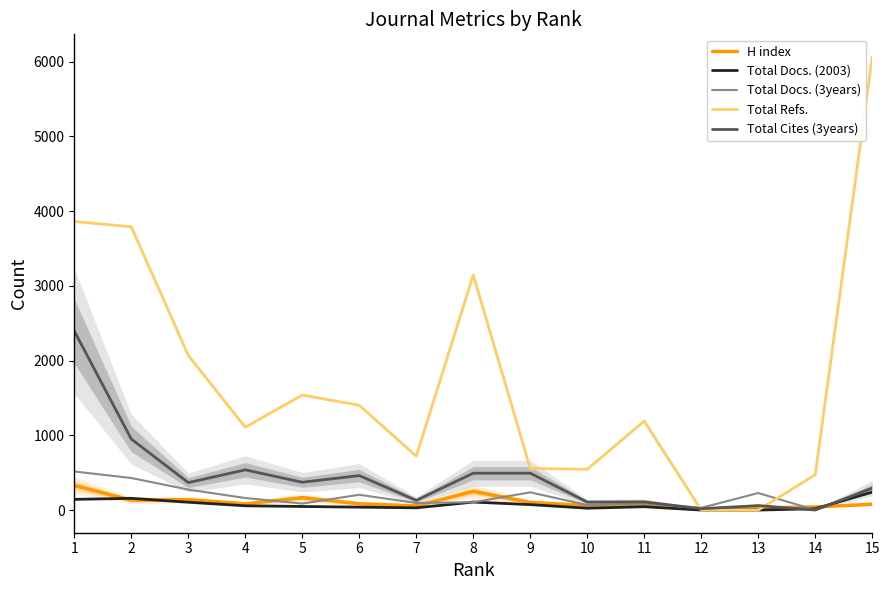

What is the difference between the H index values at 13 and 1?

302